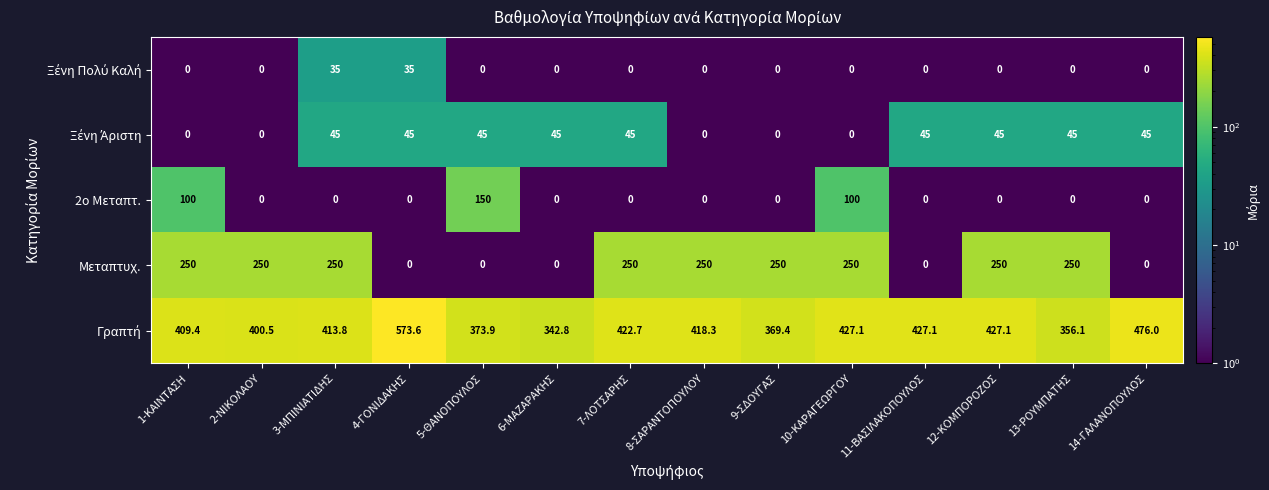

What is the maximum value for Μεταπτυχ.?

250.0